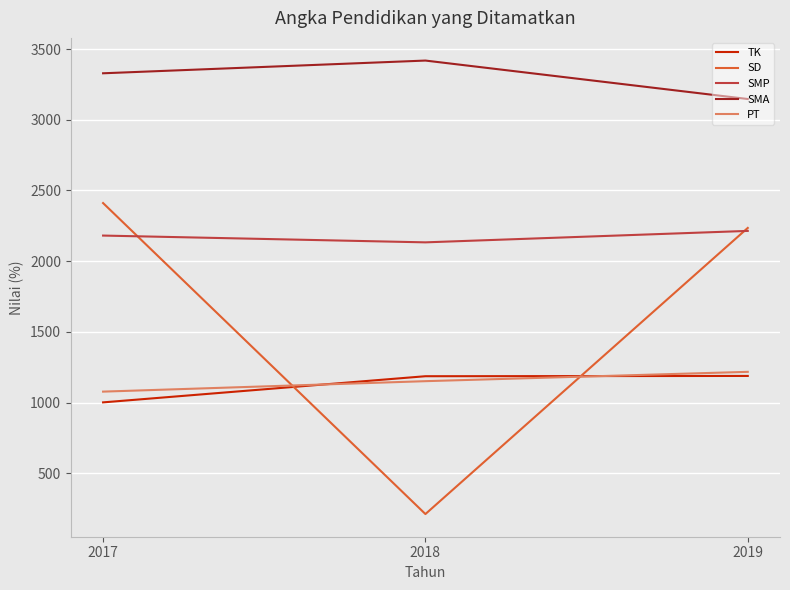

What is the sum of the SD values at 2017 and 2019?

4646